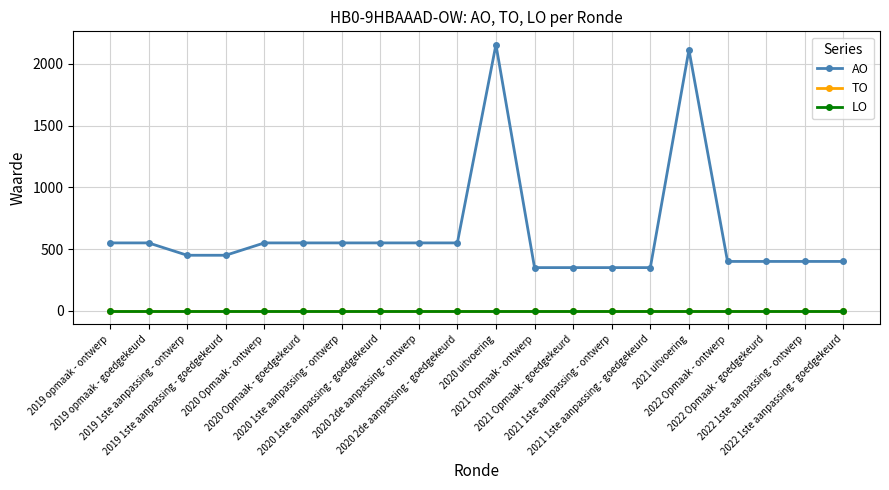

Which category has the lowest value across all series?

2019 opmaak - ontwerp